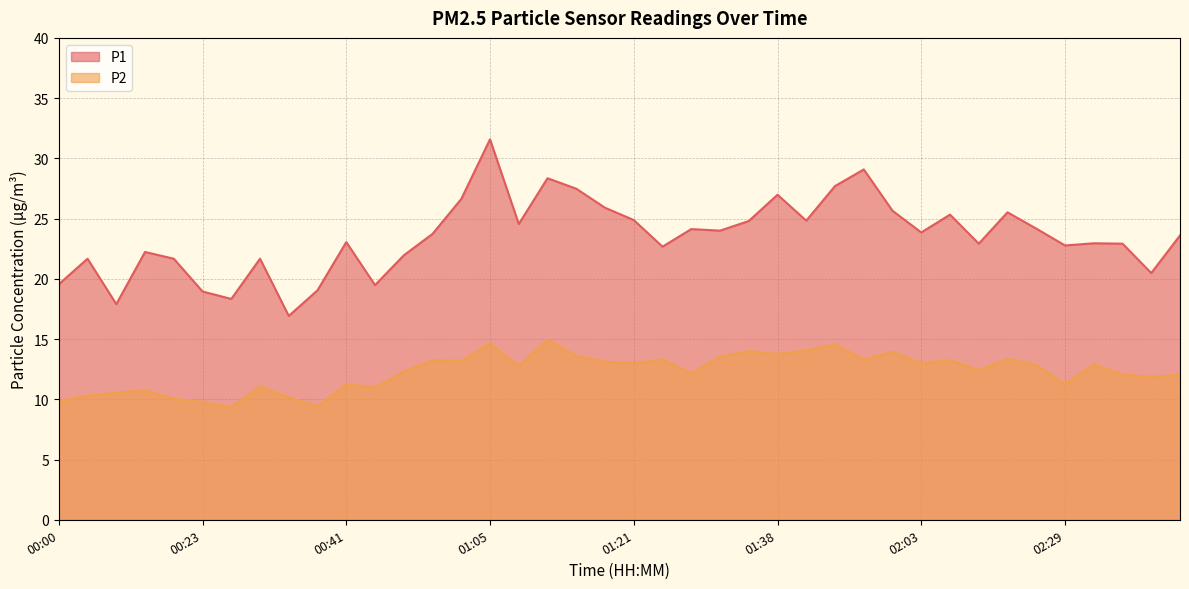

How many categories are shown in the chart?

40